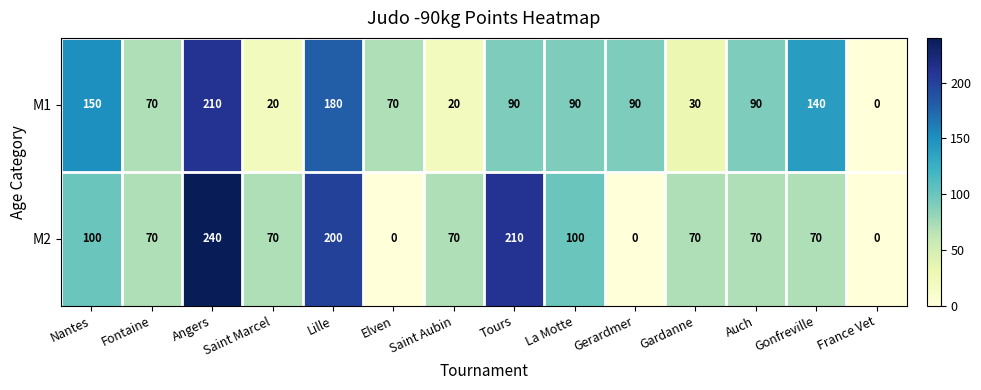

Rank the series by their average value, from highest to lowest.

M2, M1